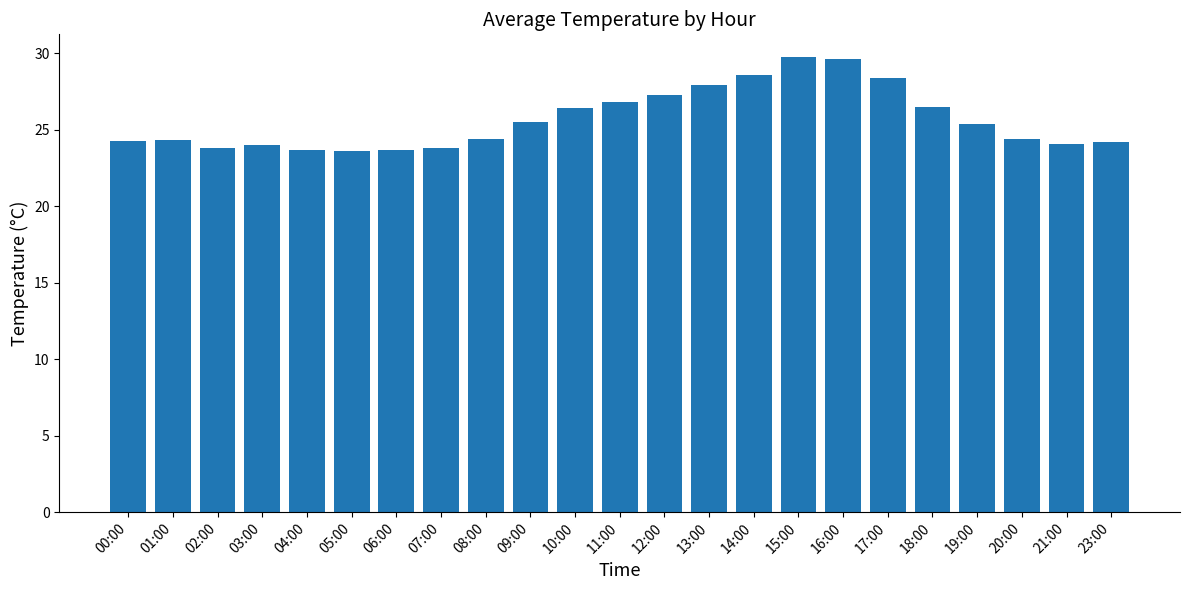

What is the greatest value displayed?

29.8